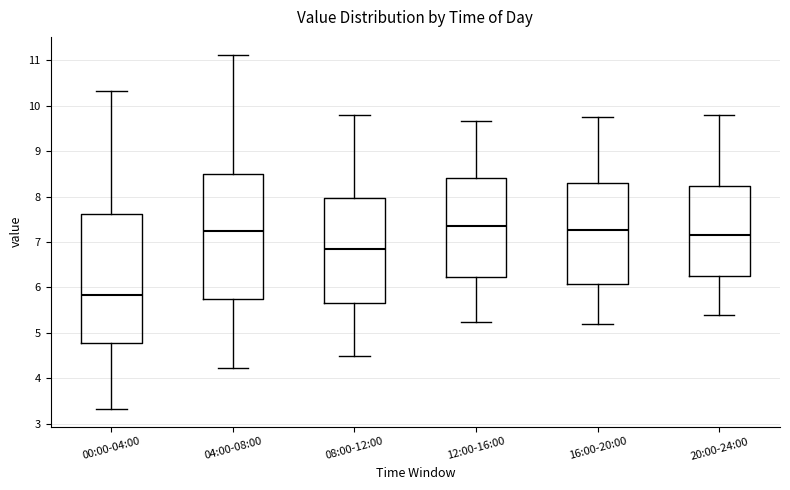

Reading left to right, read every box against the y-axis: the position of its median line, the range the box covers, and the ends of its whiskers. The values are not printed on the chart, so give them approximately, as read against the axis.

00:00-04:00: median 5.8, box 4.8 to 7.6, whiskers 3.3 to 10.3
04:00-08:00: median 7.3, box 5.8 to 8.5, whiskers 4.2 to 11.1
08:00-12:00: median 6.9, box 5.7 to 8.0, whiskers 4.5 to 9.8
12:00-16:00: median 7.4, box 6.2 to 8.4, whiskers 5.3 to 9.7
16:00-20:00: median 7.3, box 6.1 to 8.3, whiskers 5.2 to 9.8
20:00-24:00: median 7.2, box 6.3 to 8.2, whiskers 5.4 to 9.8